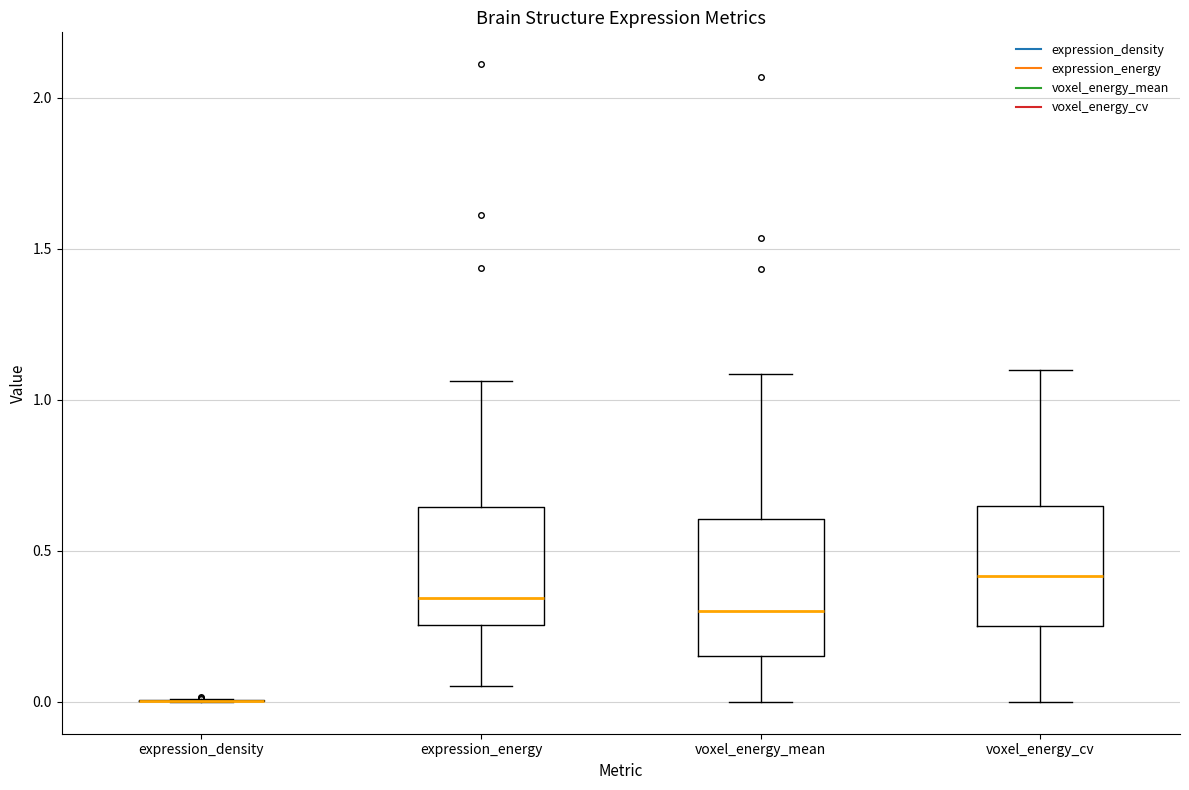

Comparing the boxes themselves (not the whiskers), which one is the tallest?

voxel_energy_mean